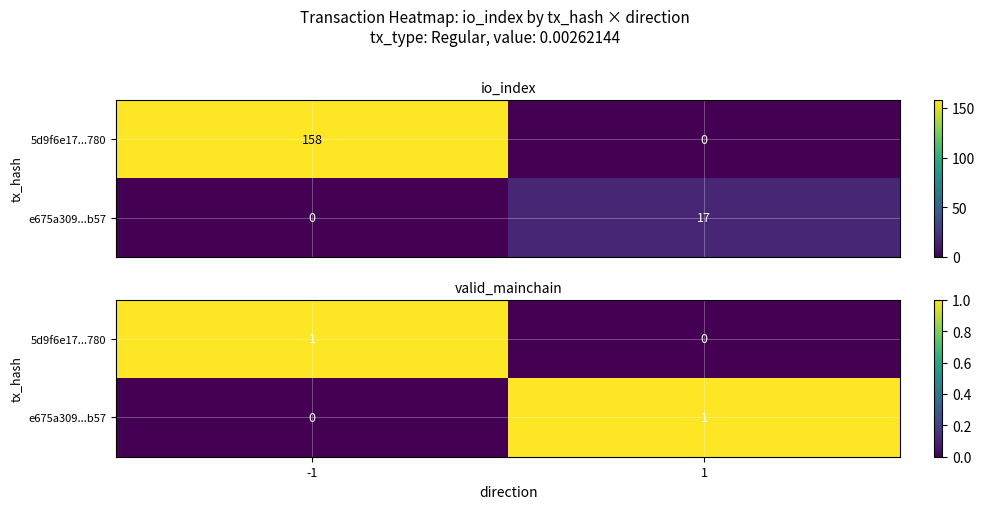

What value does the 5d9f6e17...780 series have at -1?

1